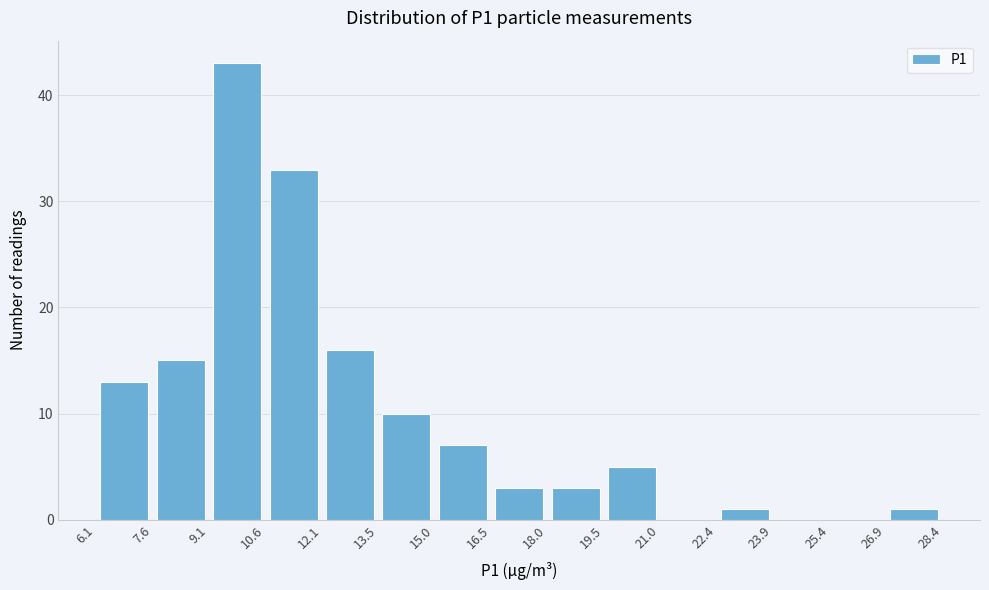

Reading left to right, transcribe this chart: for each bar, give the range it covers on the x-axis and its height. The values are not printed on the chart, so give them approximately, as read against the axis.

6.1 to 7.6: 13
7.6 to 9.1: 15
9.1 to 10.6: 43
10.6 to 12.1: 33
12.1 to 13.5: 16
13.5 to 15.0: 10
15.0 to 16.5: 7
16.5 to 18.0: 3
18.0 to 19.5: 3
19.5 to 21.0: 5
21.0 to 22.4: 0
22.4 to 23.9: 1
23.9 to 25.4: 0
25.4 to 26.9: 0
26.9 to 28.4: 1